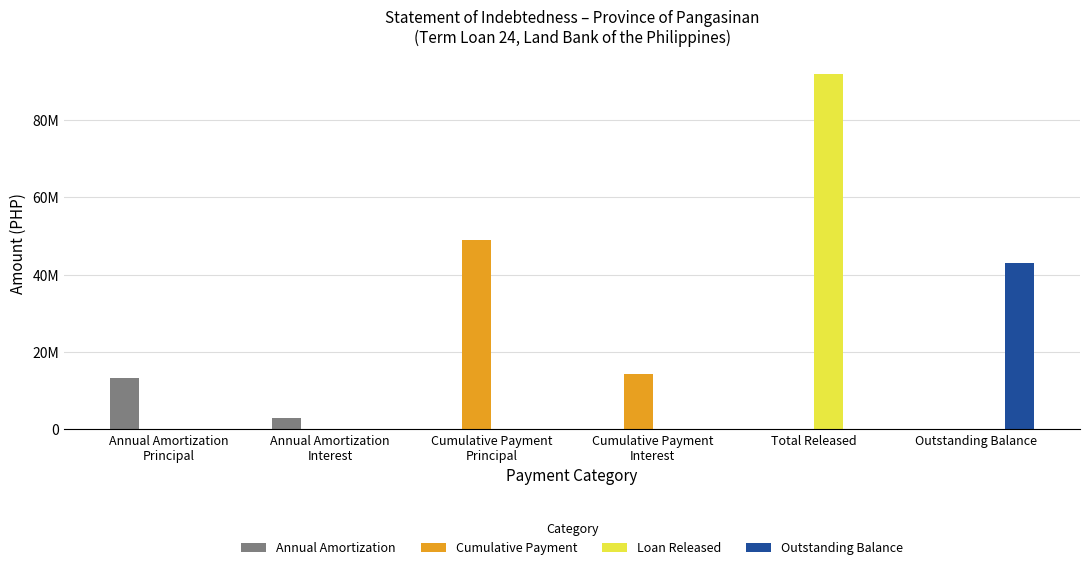

What are all the series names shown in the legend?

Annual Amortization, Cumulative Payment, Loan Released, Outstanding Balance